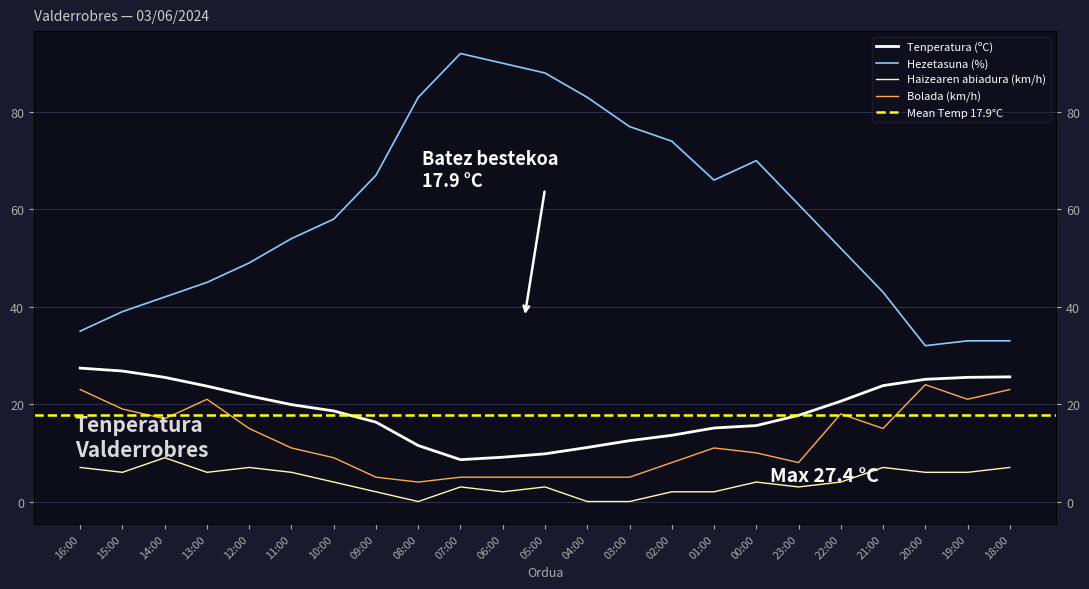

What is the label of the 12th point from the left?

05:00